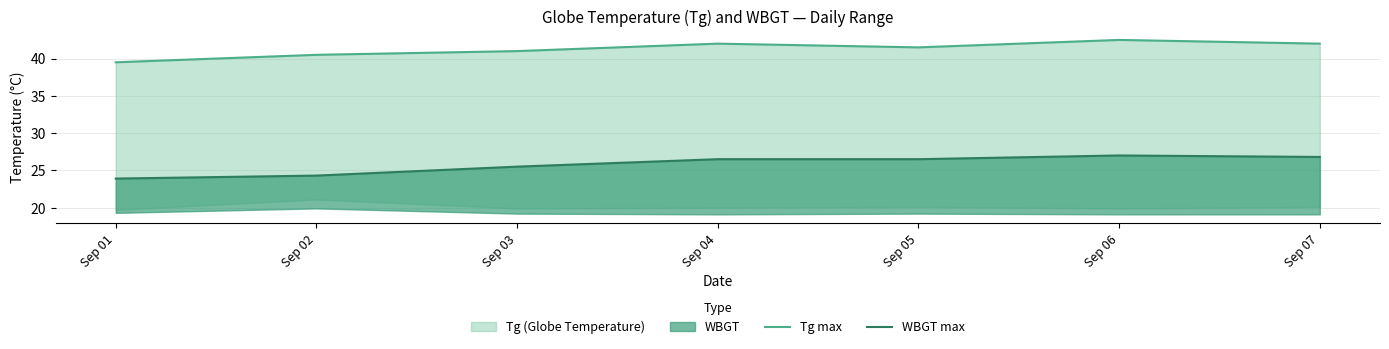

The value of Tg max at Sep 07 is 42.0. True or false?

True